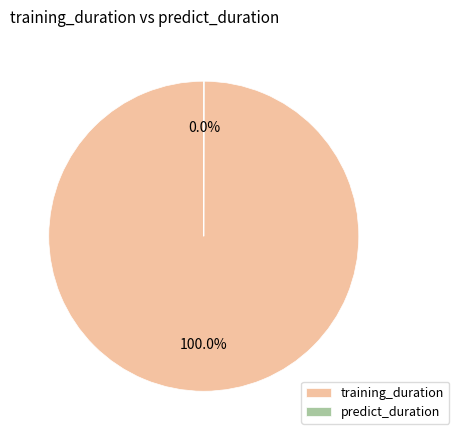

What is the majority slice?

training_duration